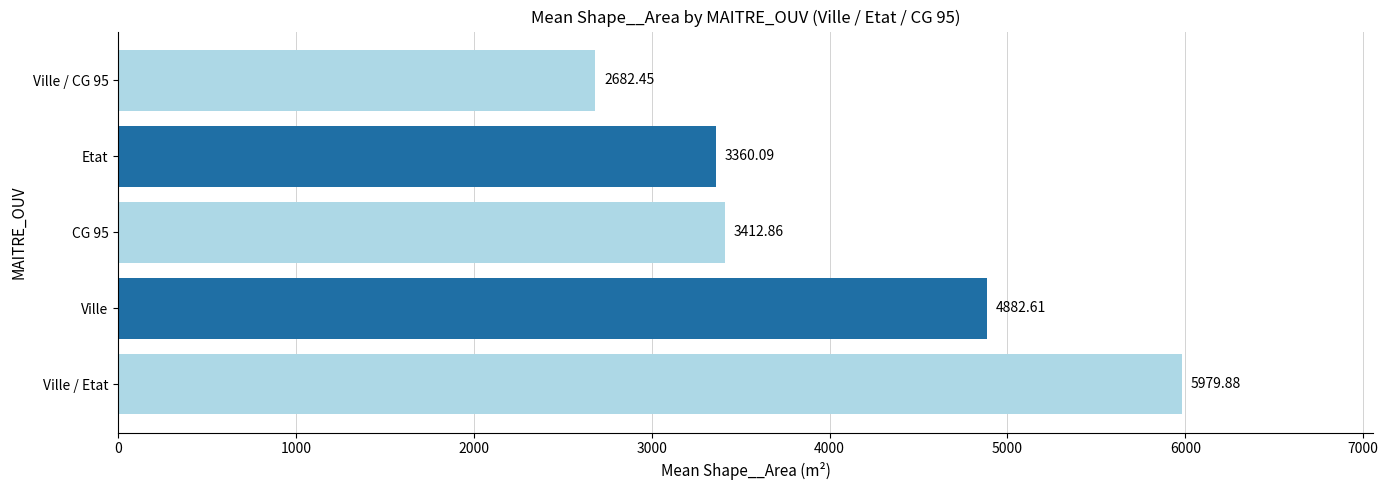

Which label corresponds to the largest value in the chart?

Ville / Etat